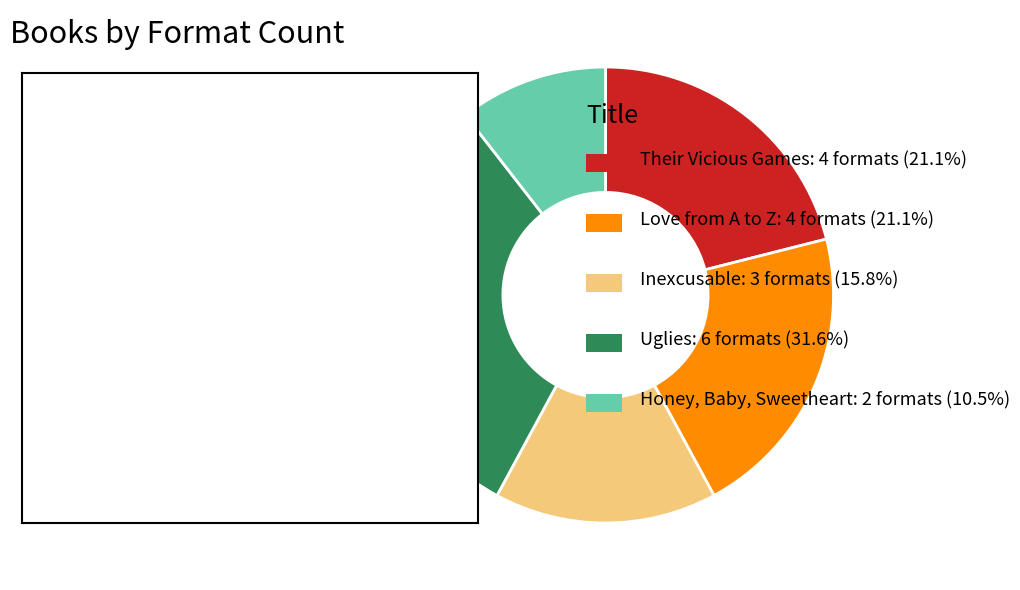

How many segments does this pie chart have?

5